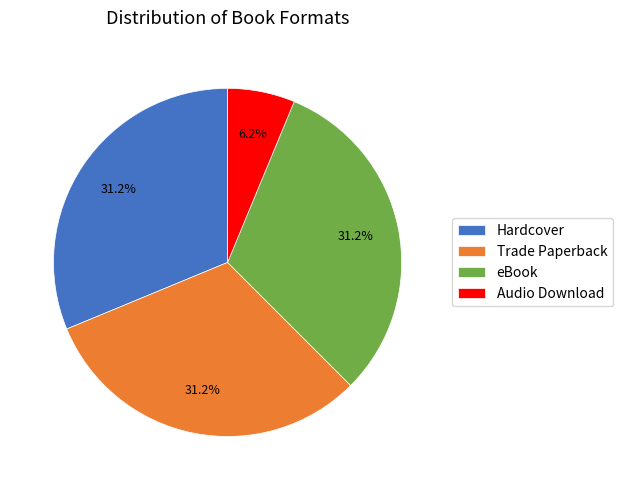

The Hardcover slice represents 31% of the pie. True or false?

True